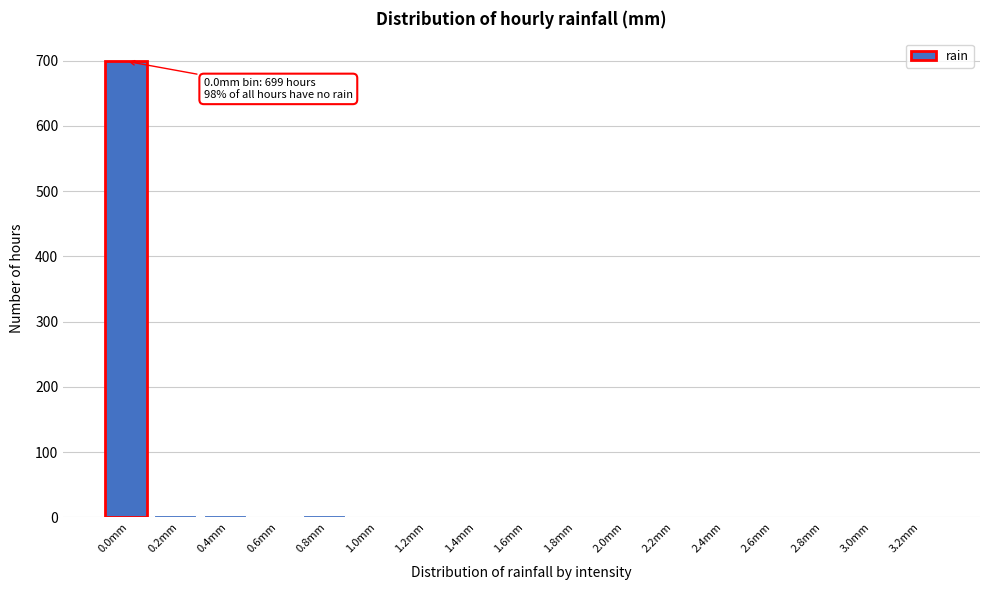

Which category has the highest value across all series?

0.0mm